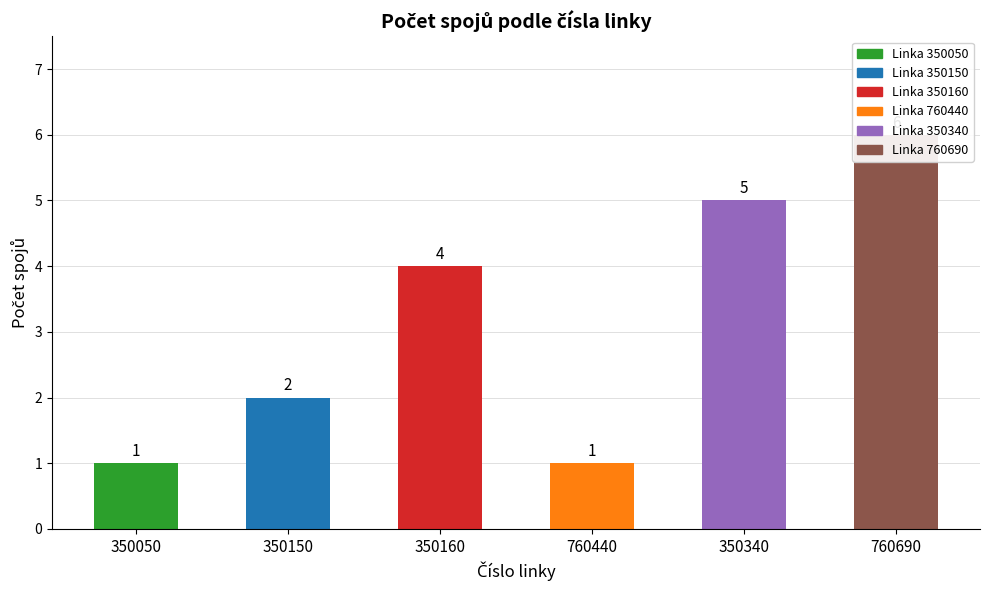

How many values exceed 4?

2